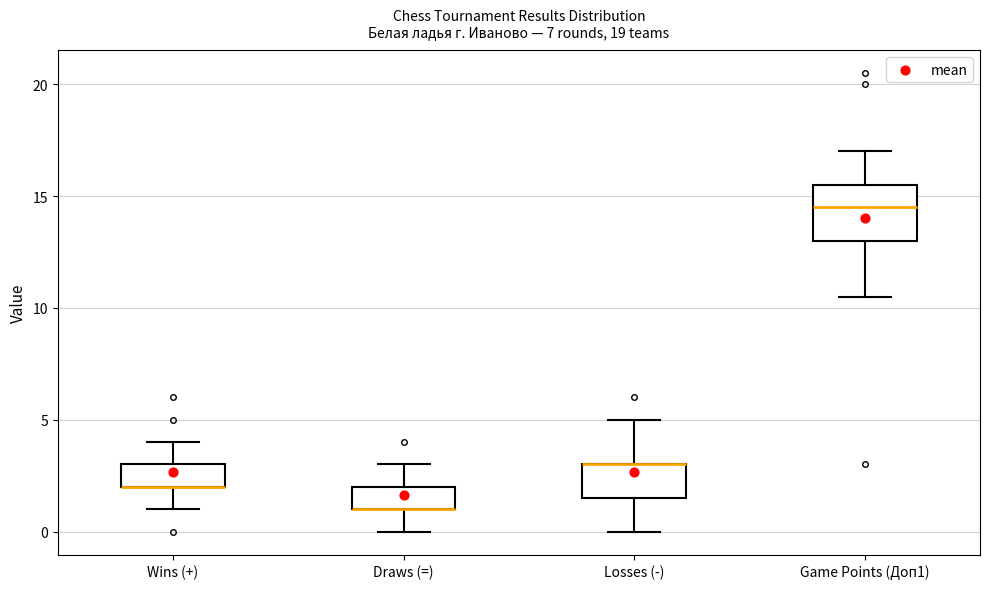

Reading left to right, transcribe this box plot: for each box, give where its median line is, the range the box spans, and where its two whiskers end, as read against the y-axis. The values are not printed on the chart, so give them approximately, as read against the axis.

Wins (+): median 2.0 (drawn on the box's lower edge), box 2.0 to 3.0, whiskers 1.0 to 4.0
Draws (=): median 1.0 (drawn on the box's lower edge), box 1.0 to 2.0, whiskers 0.0 to 3.0
Losses (-): median 3.0 (drawn on the box's upper edge), box 1.5 to 3.0, whiskers 0.0 to 5.0
Game Points (Доп1): median 14.5, box 13.0 to 15.5, whiskers 10.5 to 17.0